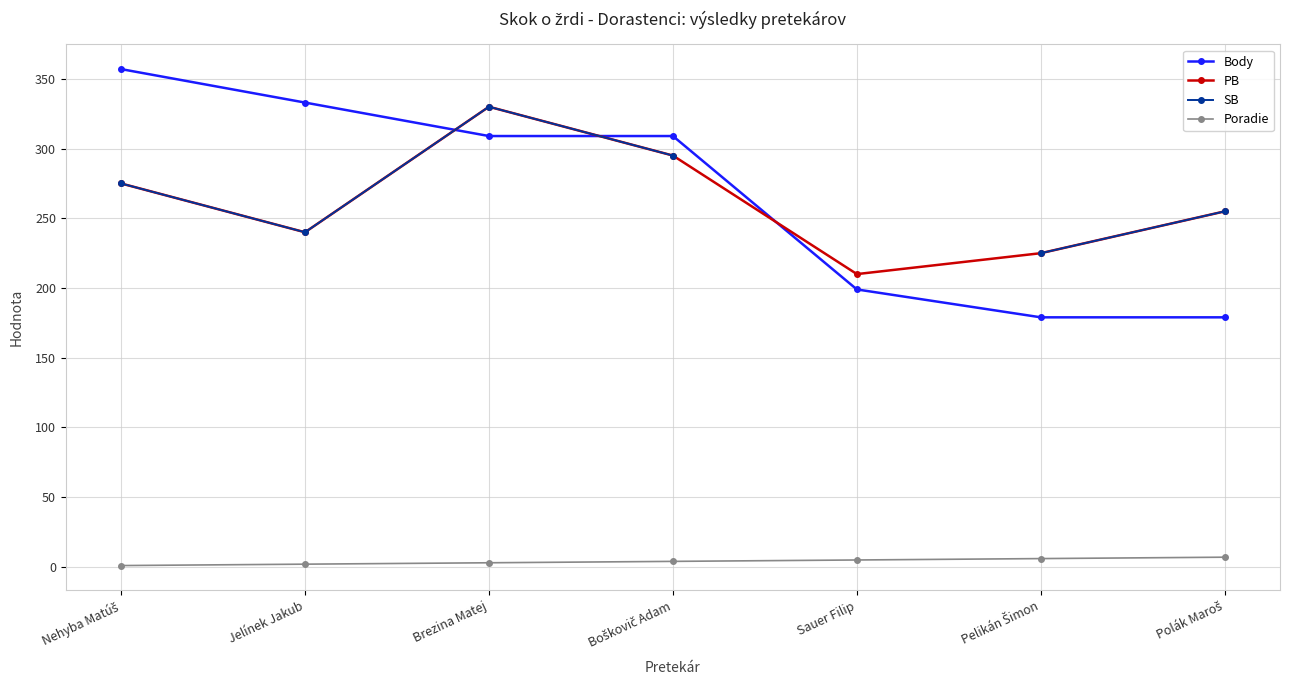

True or false: PB and Poradie intersect in this chart.

False